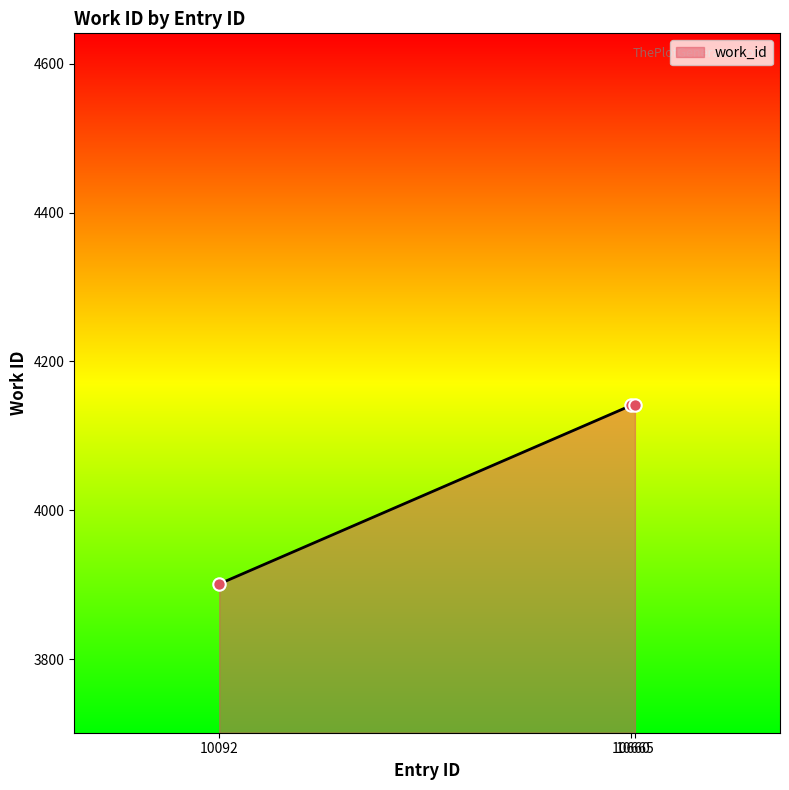

What is the sum of all values?

12183